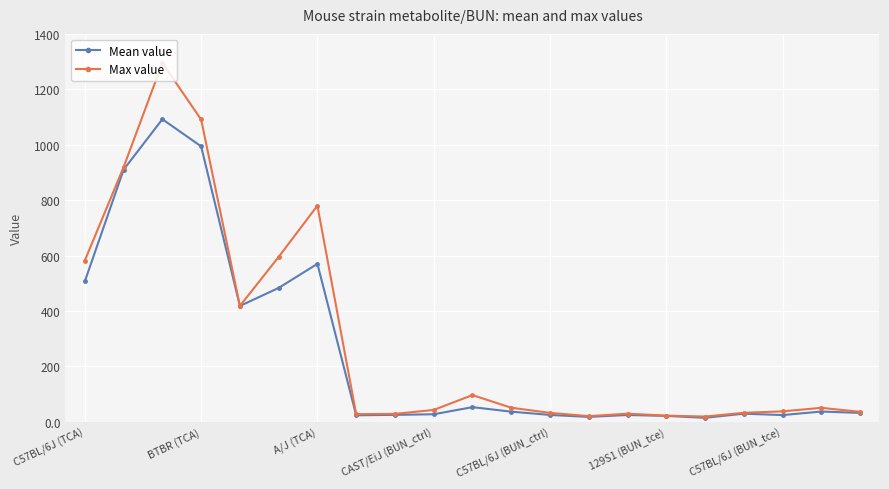

List the series in order of their peak value, highest first.

Max value, Mean value